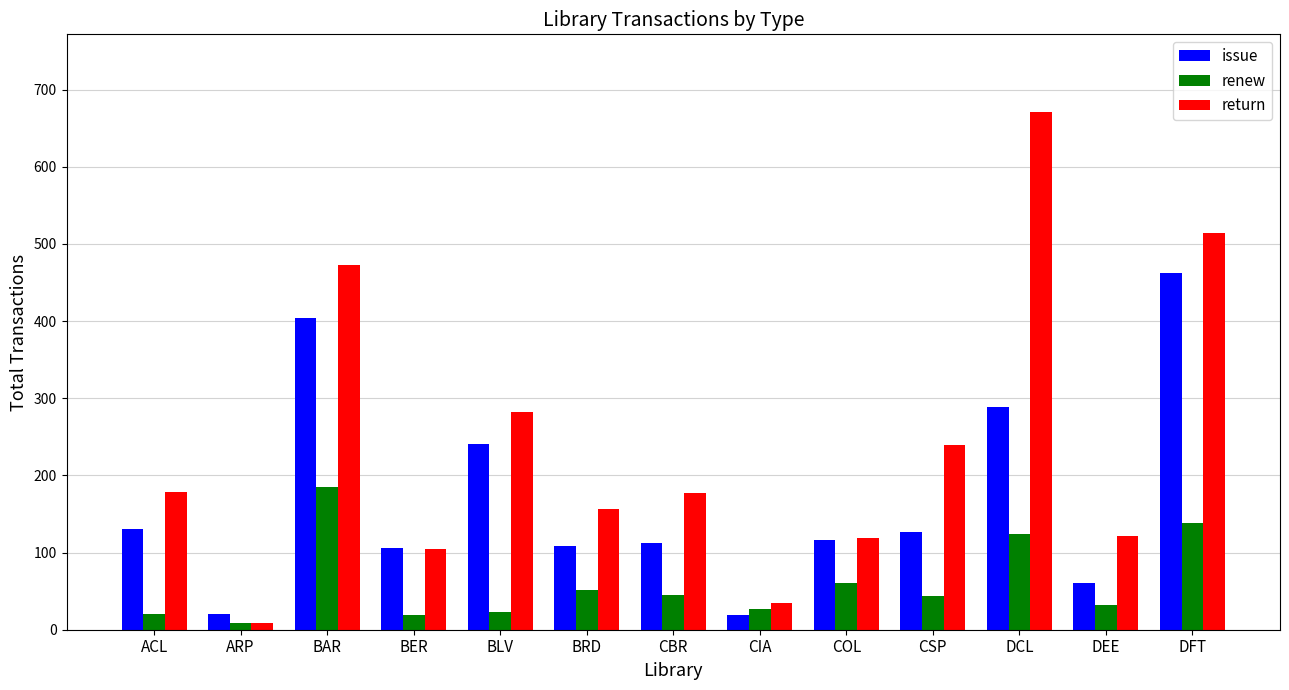

What is the difference between the renew values at CBR and DFT?

93